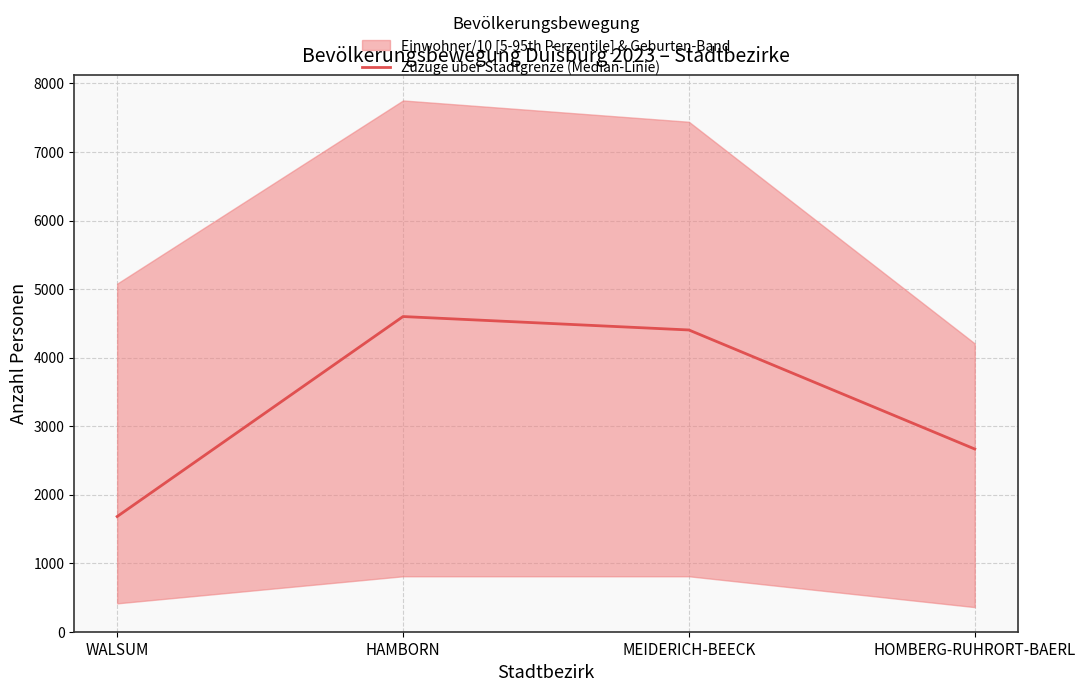

Approximately how many times larger is the value at MEIDERICH-BEECK compared to HOMBERG-RUHRORT-BAERL?

1.7